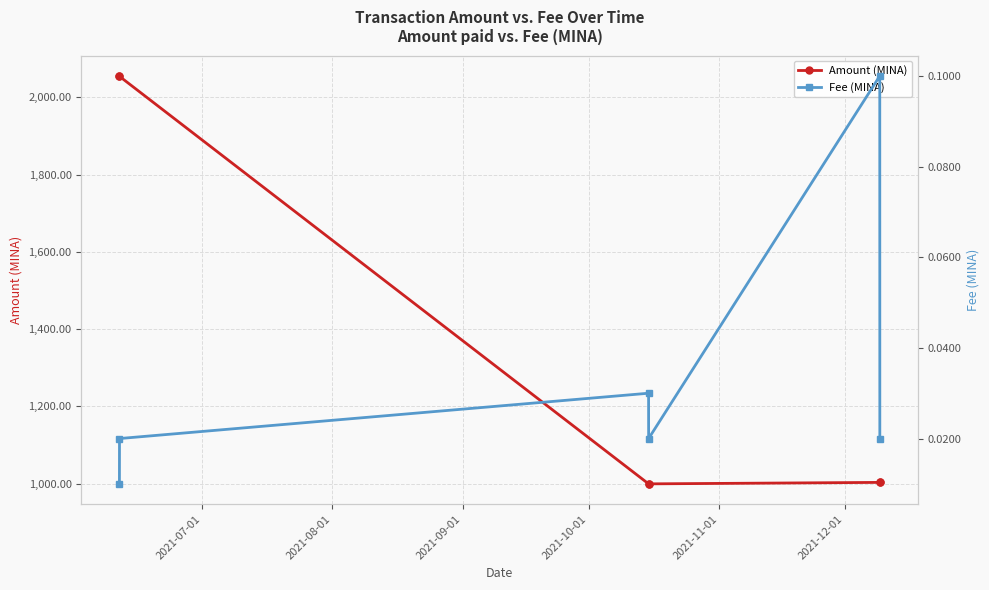

True or false: Amount (MINA) has more than 2 points higher than both neighbors.

False